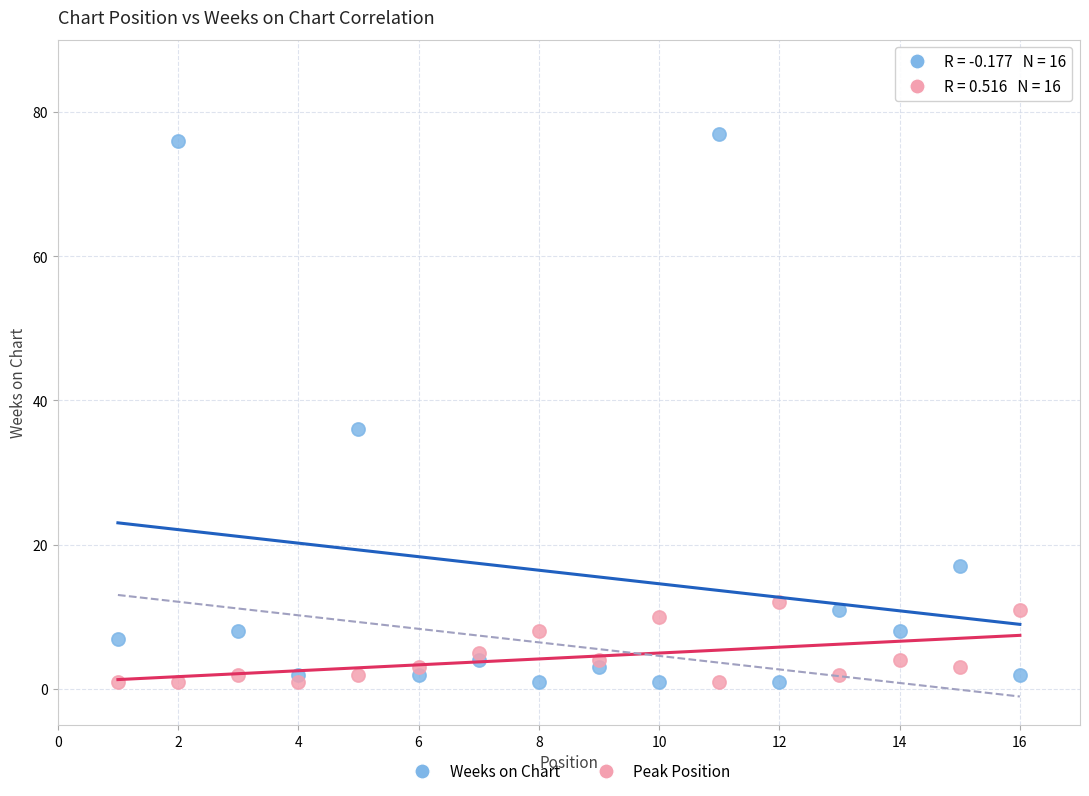

What are all the series names shown in the legend?

Weeks on Chart, Peak Position